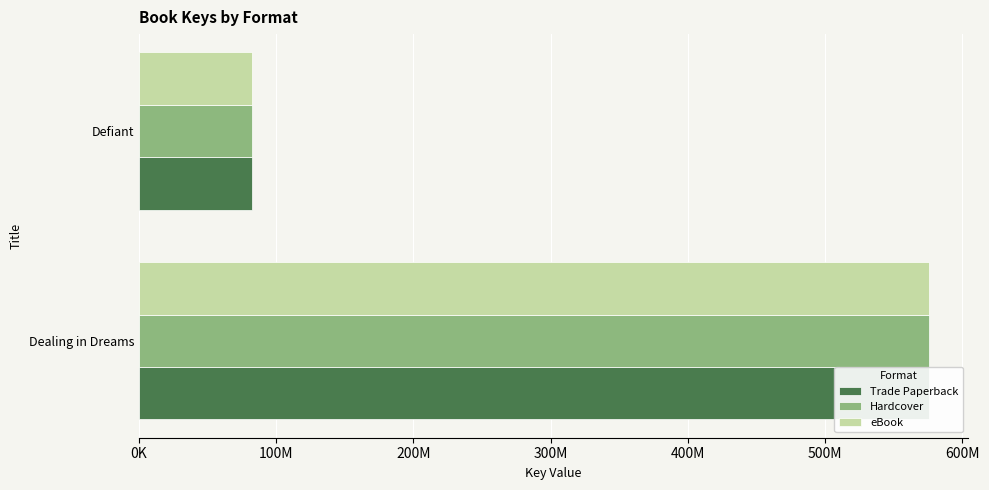

Reading left to right, transcribe all the data shown in this chart.

Trade Paperback: 575562880	82291881
Hardcover: 575562880	82291881
eBook: 575562880	82291881